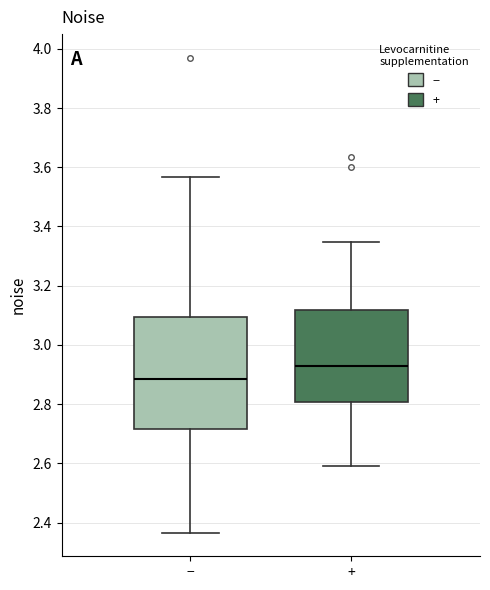

Which box's median line is the highest?

+